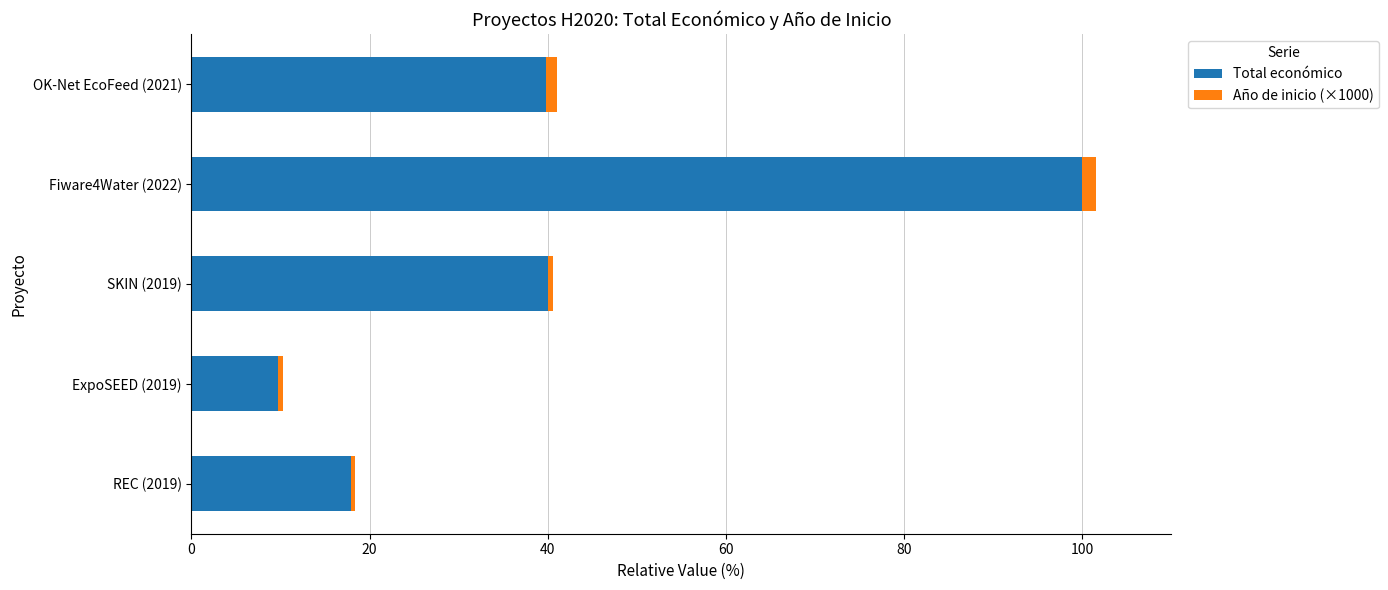

The Total económico series shows 39.8 at OK-Net EcoFeed (2021). True or false?

True